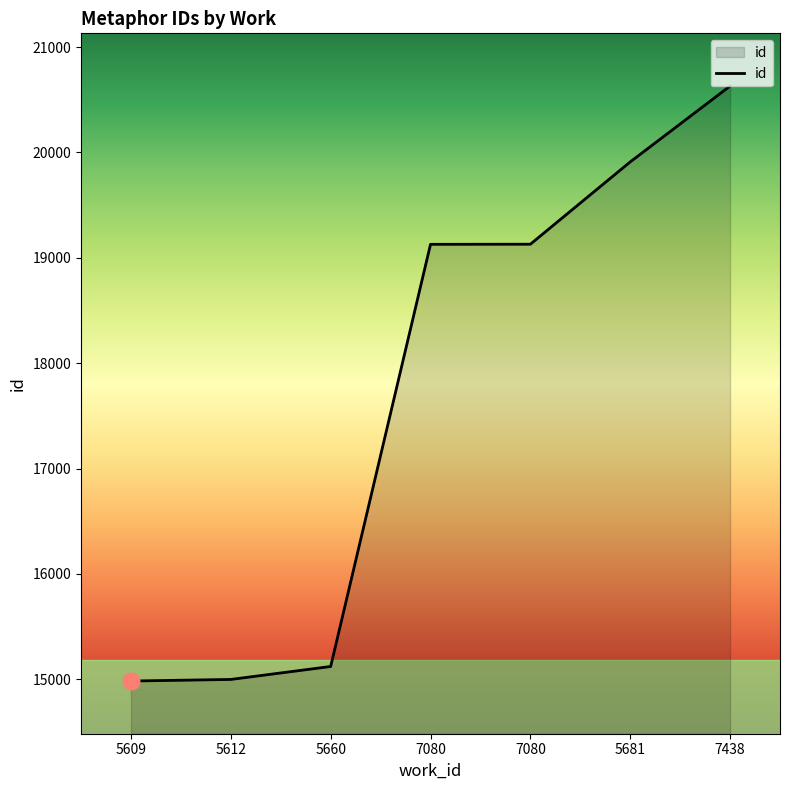

True or false: the data has more than 2 interior local peaks.

False